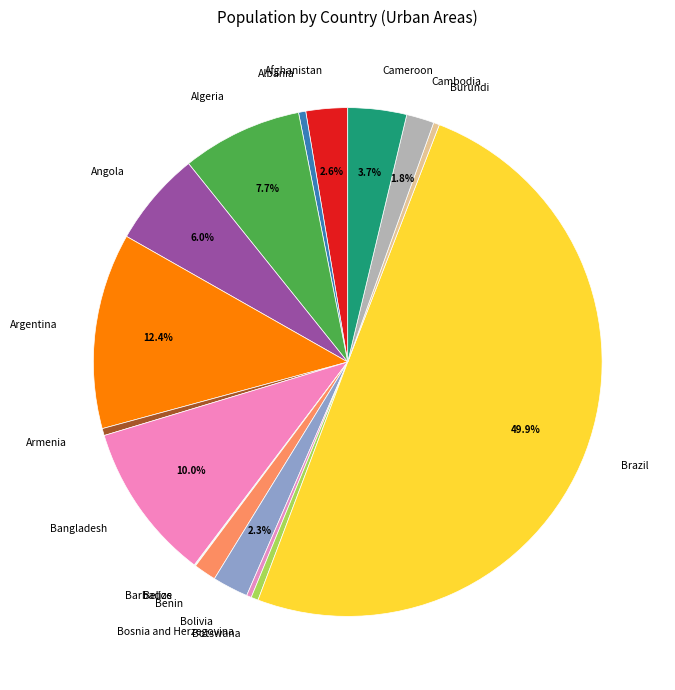

The Bosnia and Herzegovina slice represents 0% of the pie. True or false?

True